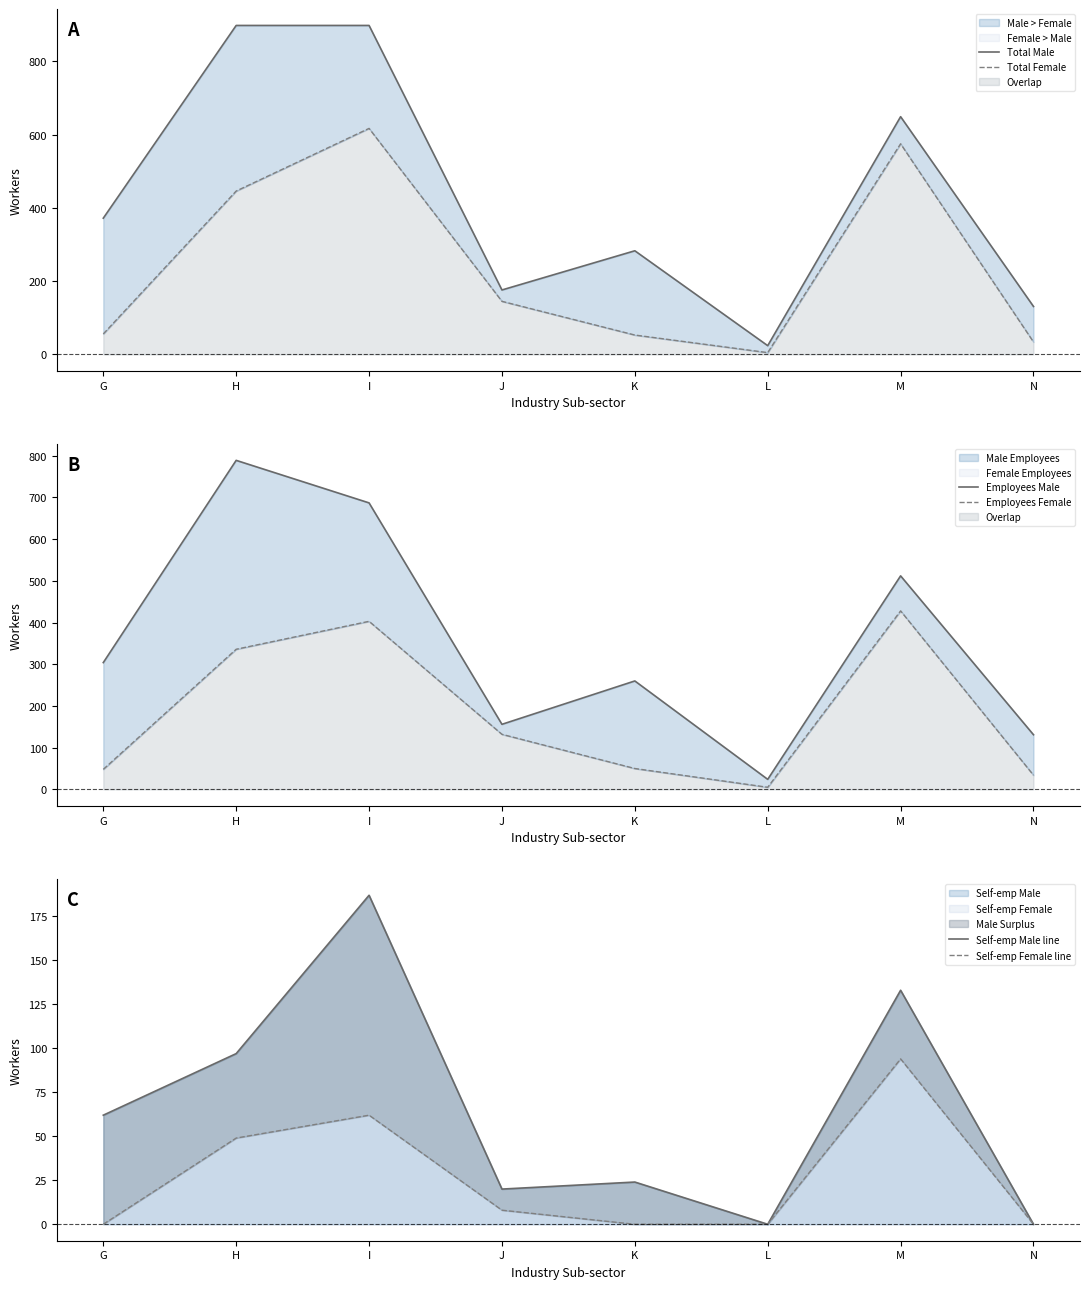

True or false: Self-emp Male line and Total Male cross at least once.

False